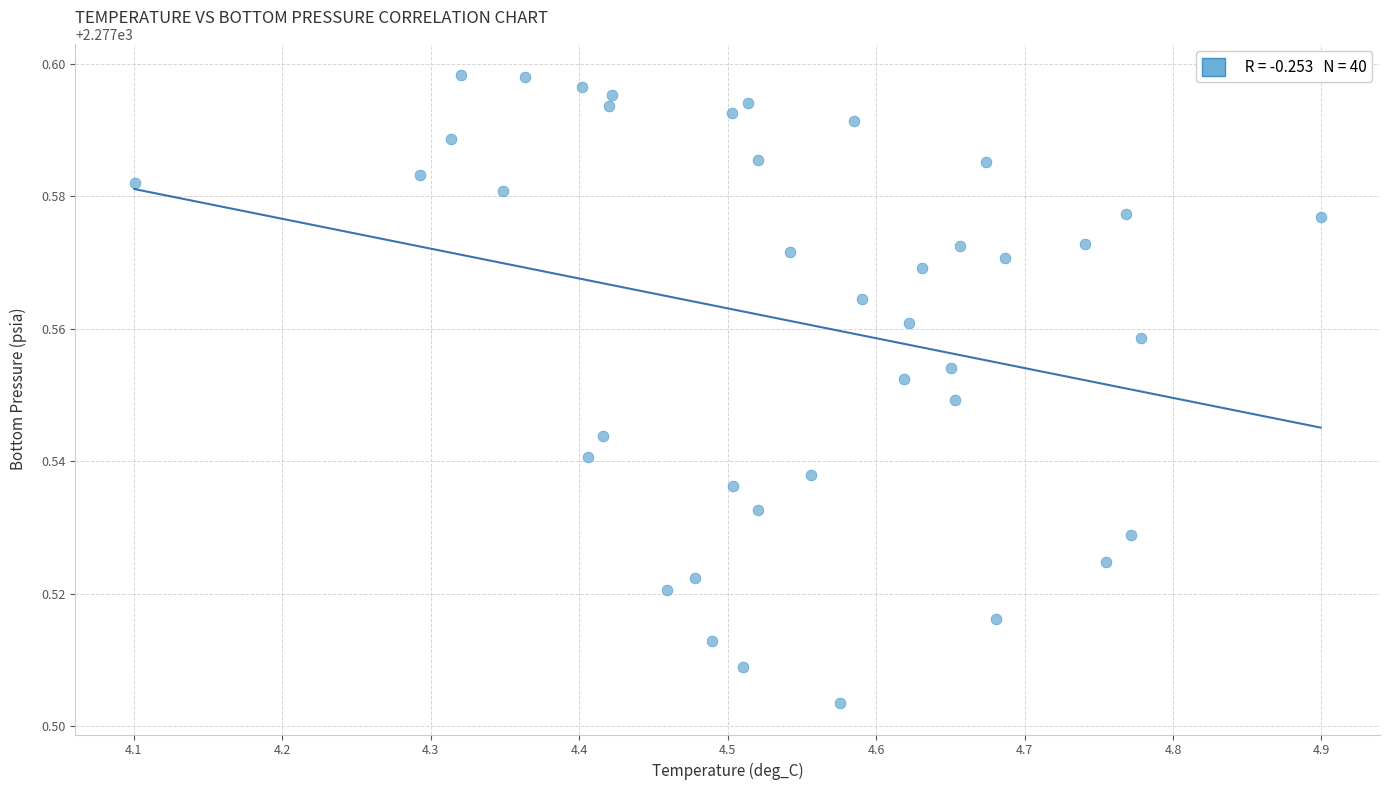

What is the range of X values (max minus min)?

0.8